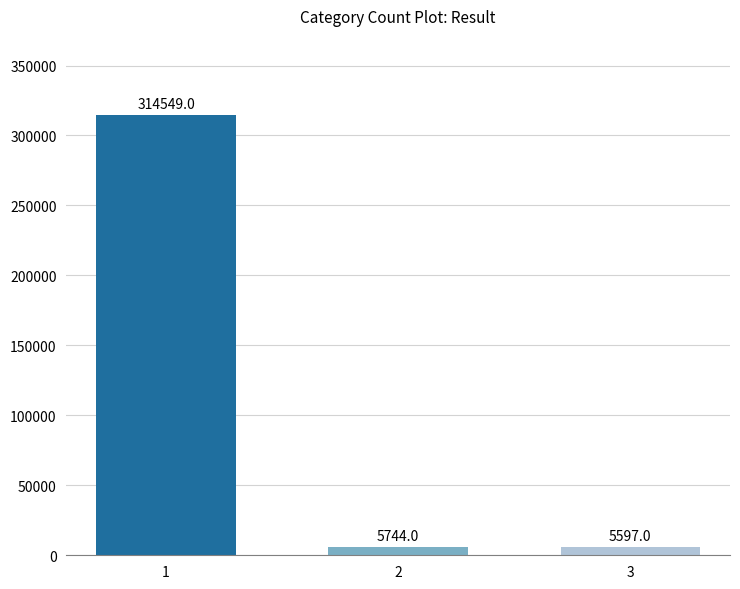

List the labels in order of value, smallest first.

3, 2, 1